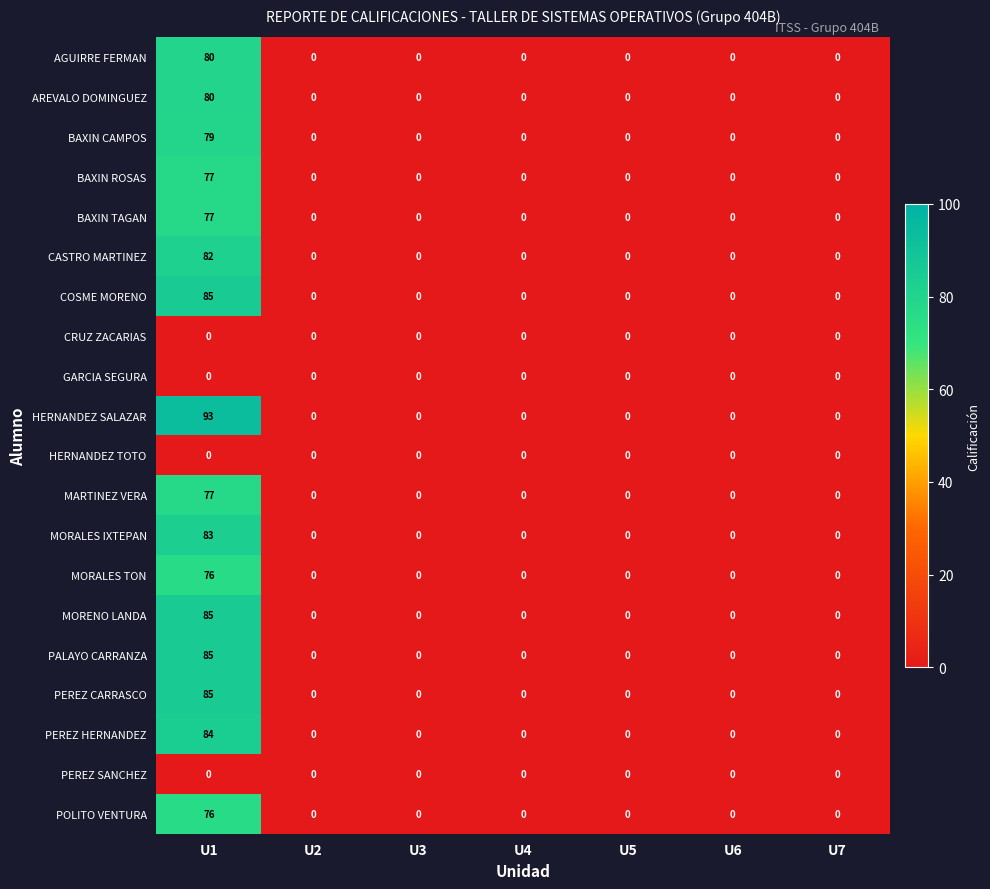

Is it true that COSME MORENO equals 32 at U7?

False